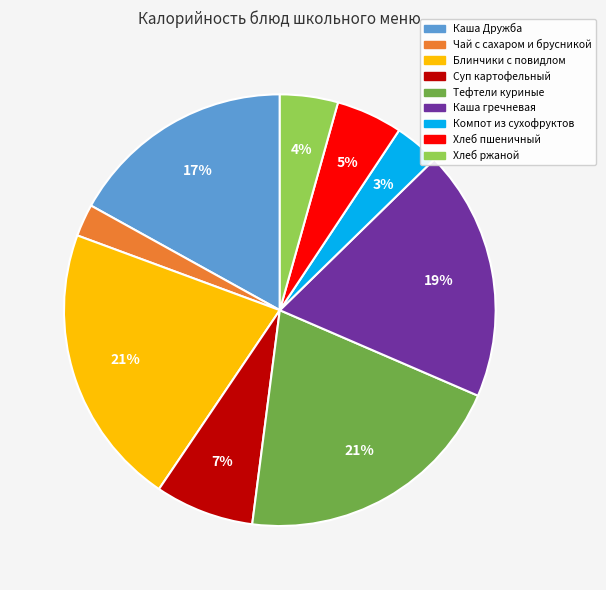

What is the smallest slice in the pie chart?

Чай с сахаром и брусникой